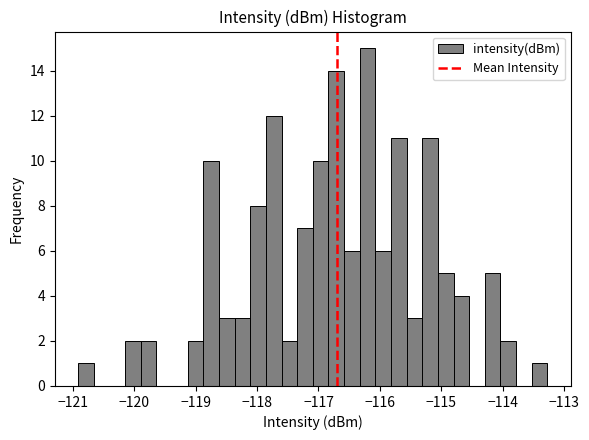

Read against the x-axis, roughly where is the centre of the tallest bar?

-116.2